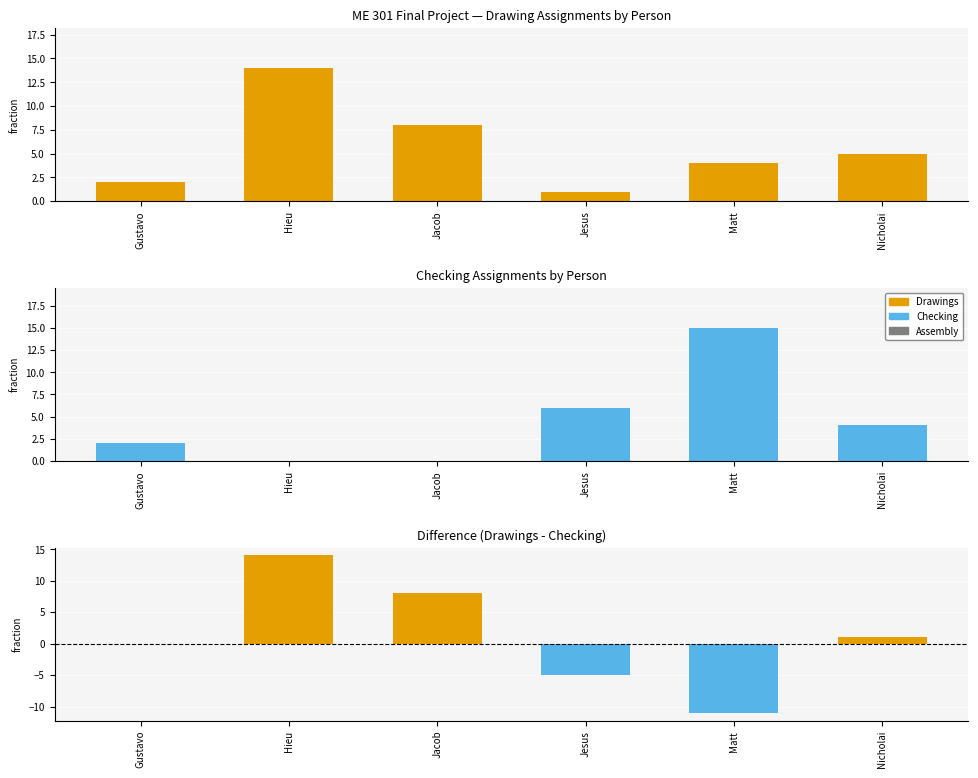

Are the bars grouped side by side (vs. stacked)?

Yes